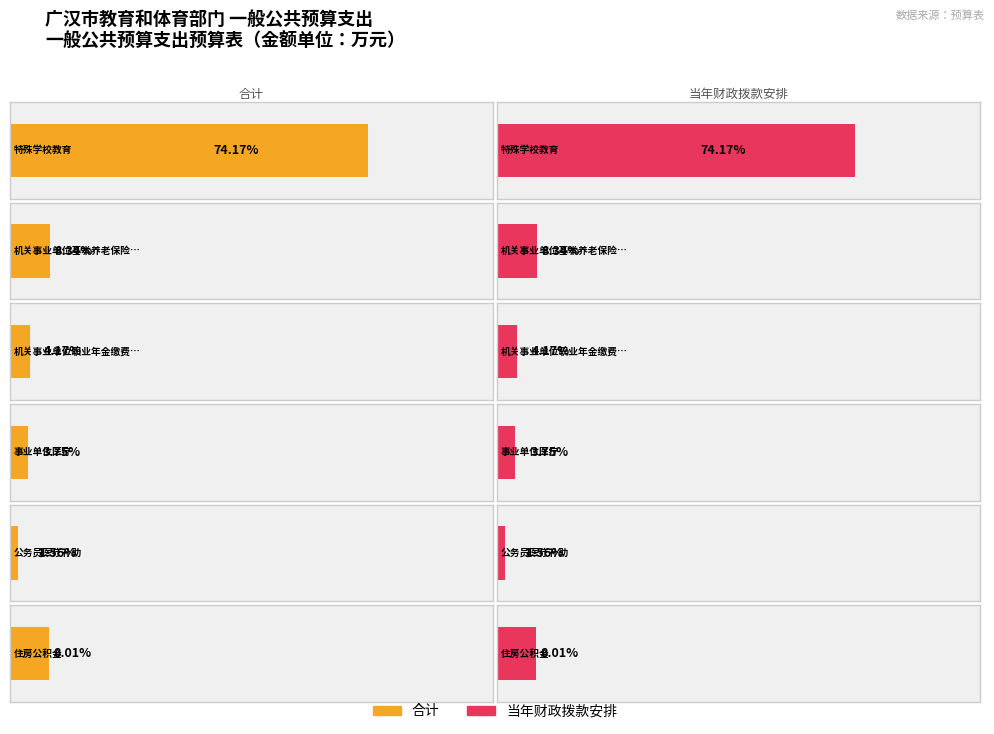

What are all the series names shown in the legend?

合计, 当年财政拨款安排